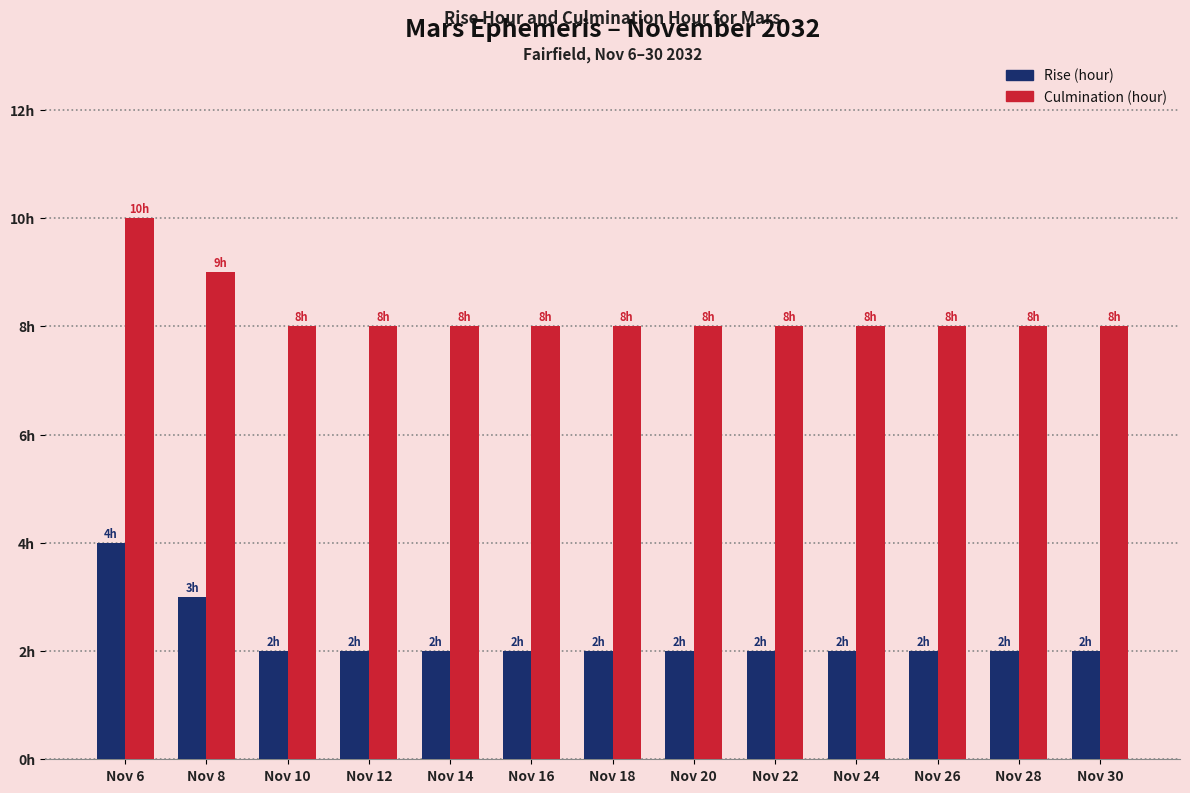

Is it true that Culmination (hour) equals 8 at Nov 20?

True